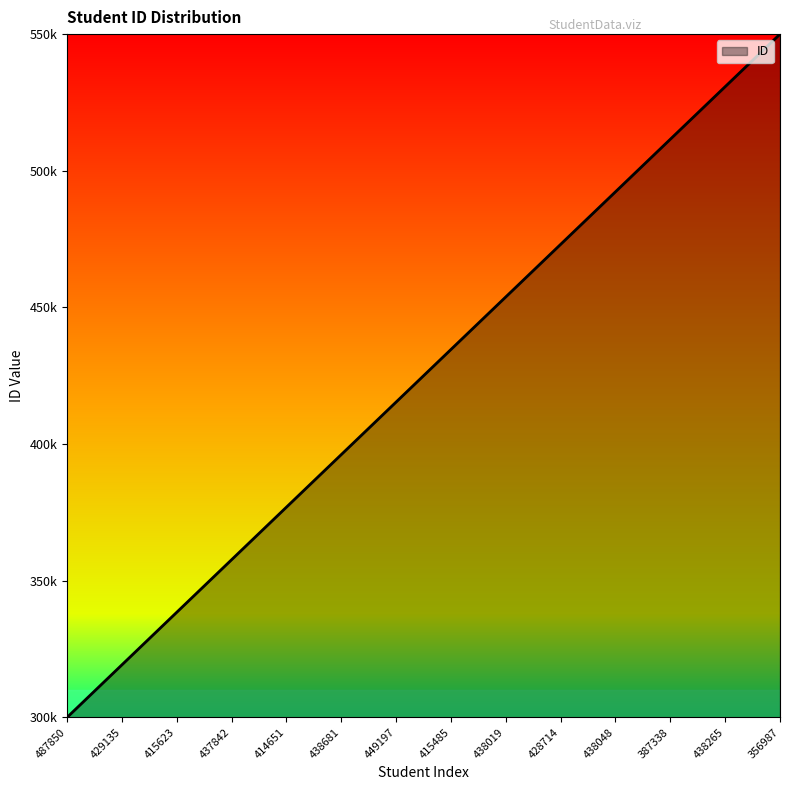

At which category does the chart reach its peak across all series?

356987